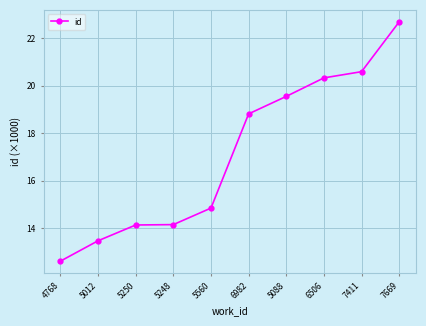

Approximately how many times larger is the value at 5012 compared to 5248?

1.0